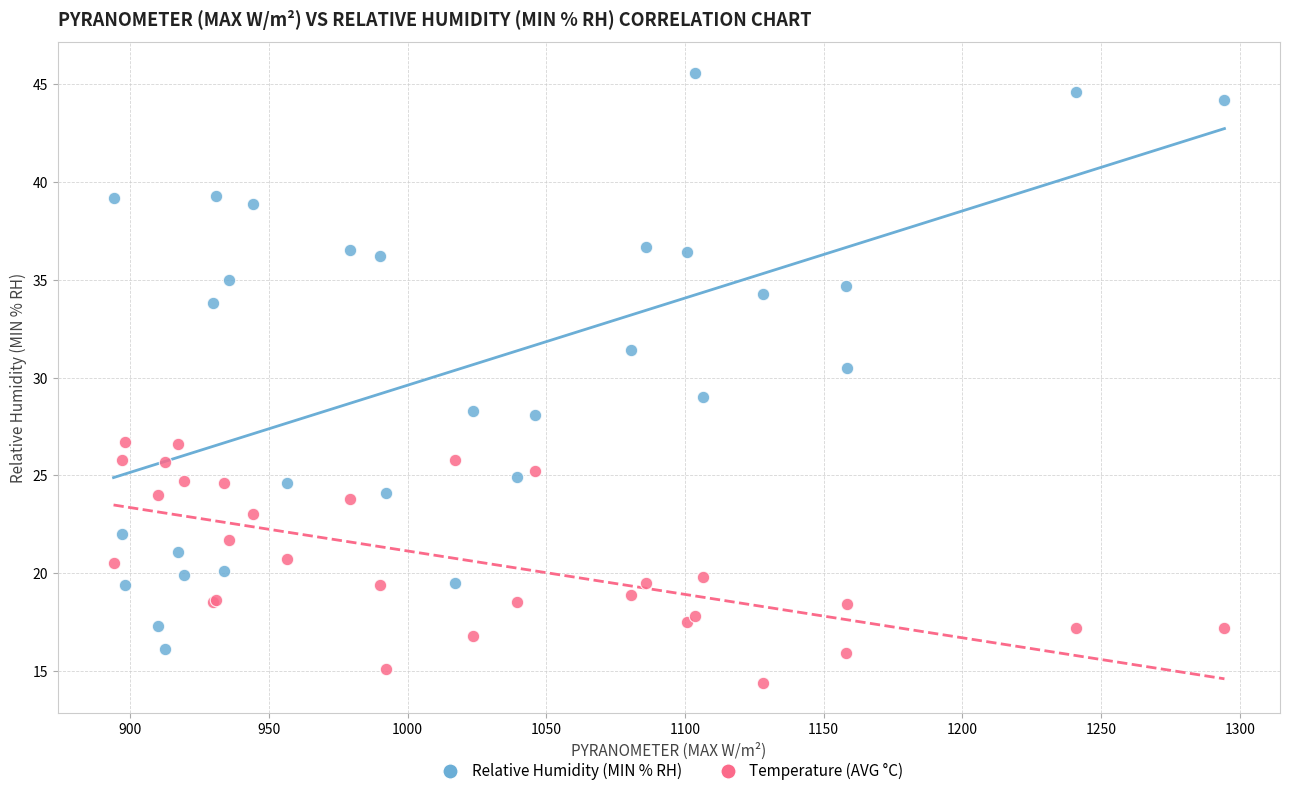

In the Relative Humidity (MIN % RH) series, what Y value is closest to 30?

30.5